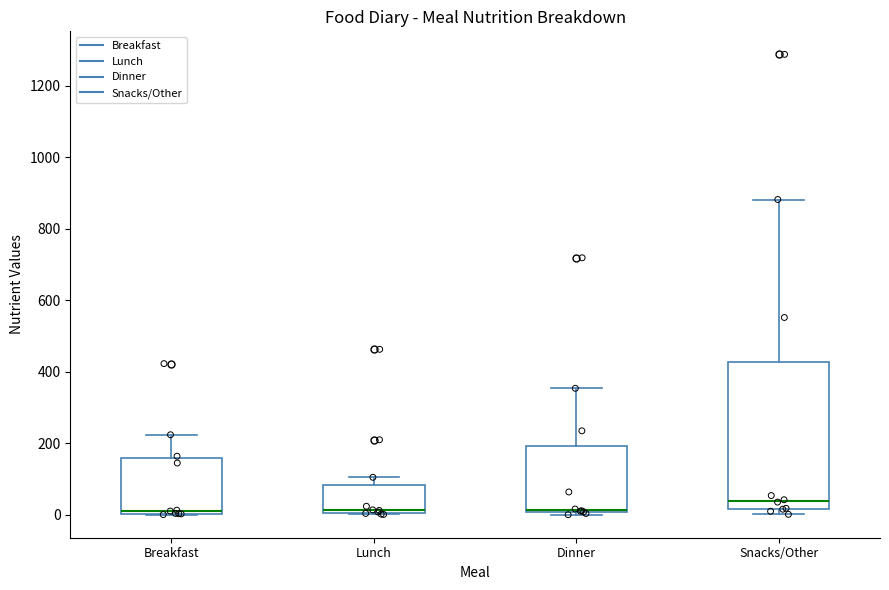

Reading left to right, transcribe this box plot: for each box, give where its median line is, the range the box spans, and where its two whiskers end, as read against the y-axis. The values are not printed on the chart, so give them approximately, as read against the axis.

Breakfast: median 20, box 0 to 160, whiskers 0 to 220
Lunch: median 20, box 0 to 80, whiskers 0 to 100
Dinner: median 20 (drawn on the box's lower edge), box 0 to 200, whiskers 0 (just below the box's lower edge) to 360
Snacks/Other: median 40, box 20 to 420, whiskers 0 to 880